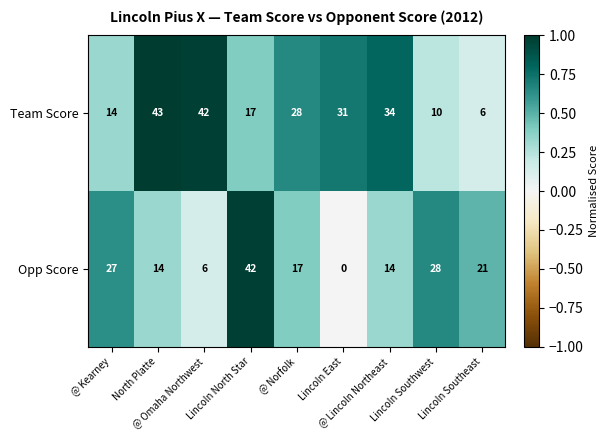

Which series has the largest range (max minus min)?

Opp Score